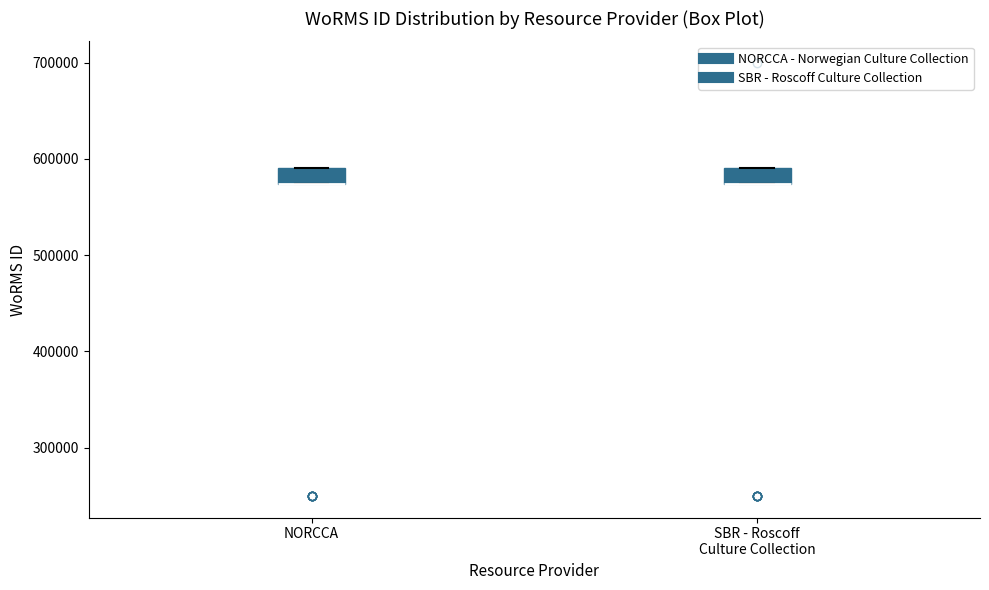

Where is the lower edge of the box for SBR - Roscoff Culture Collection on the y-axis? The values are not printed on the chart, so give them approximately, as read against the axis.

570000